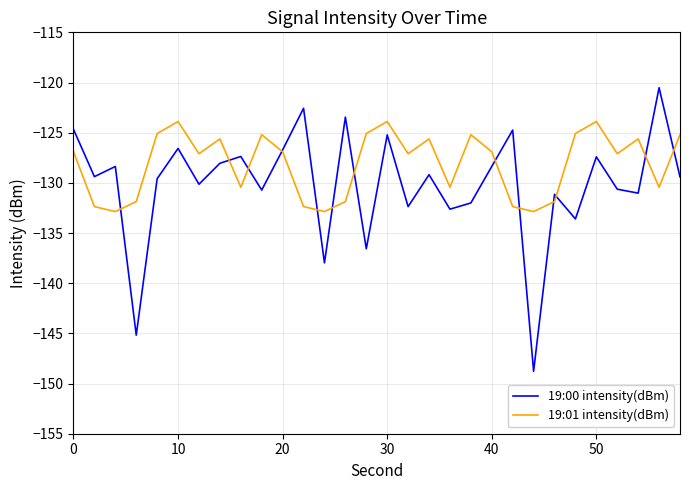

Which series has the largest range (max minus min)?

19:00 intensity(dBm)